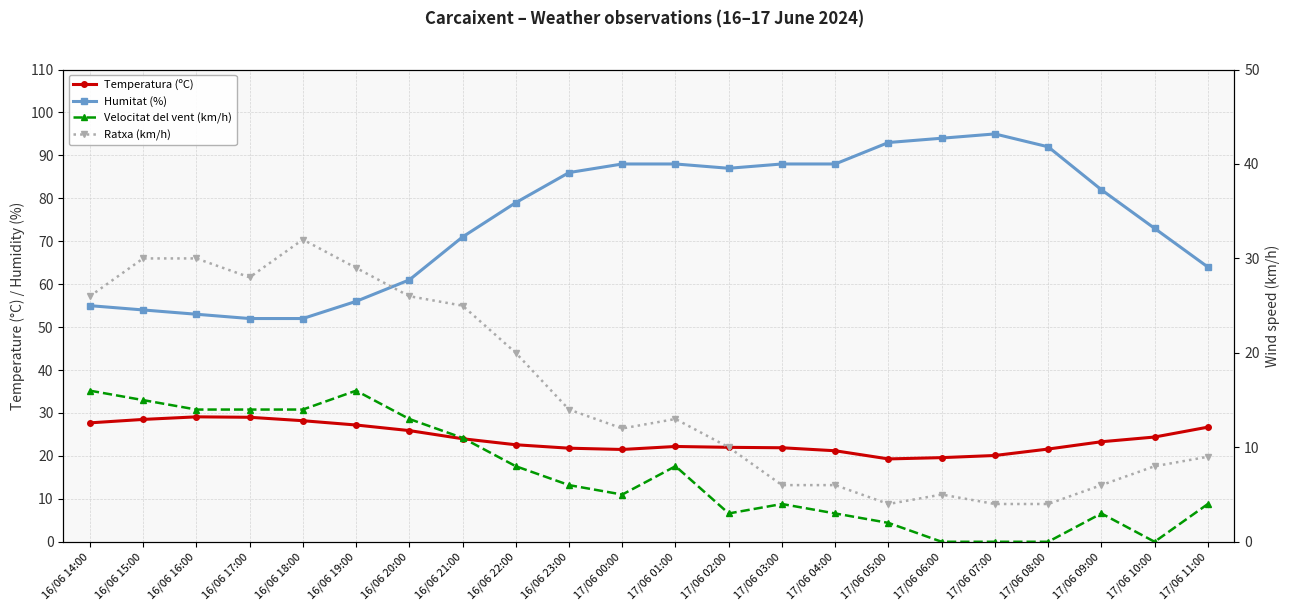

Is it true that Humitat (%) equals 73.0 at 17/06 10:00?

True